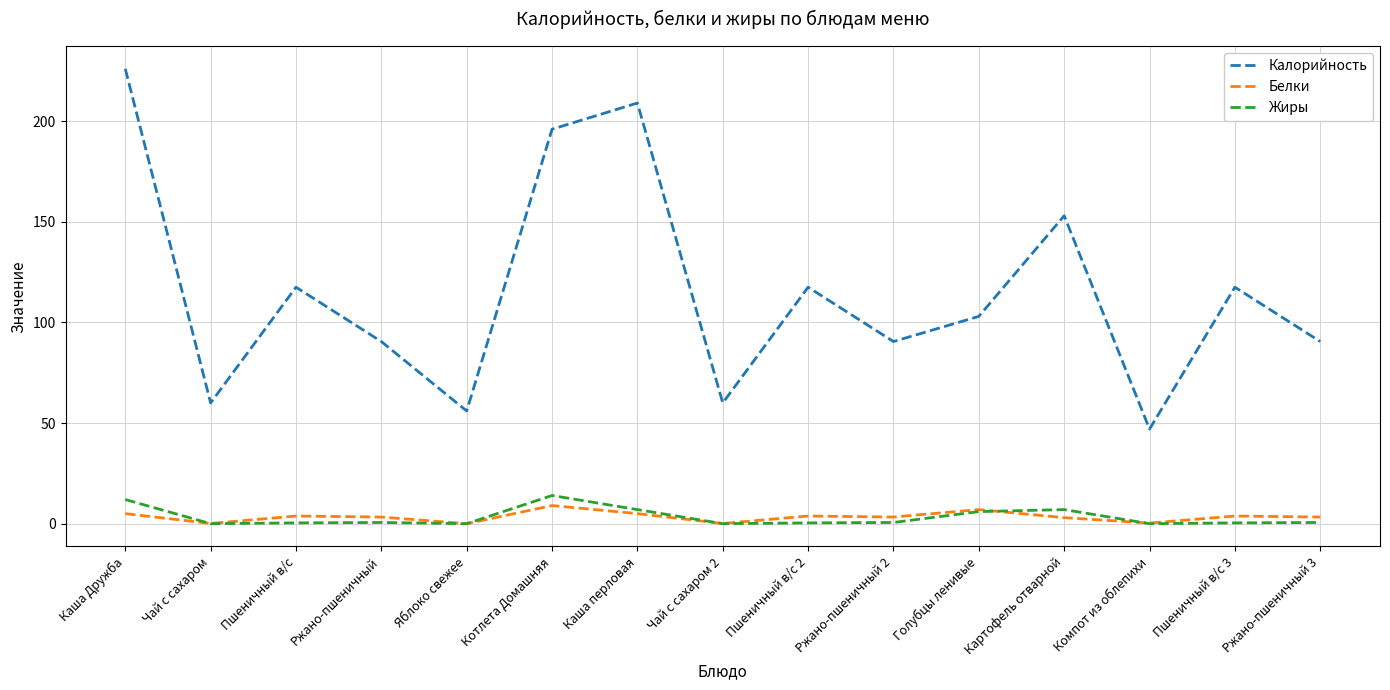

Between Каша Дружба and Чай с сахаром, which series saw the biggest shift?

Калорийность